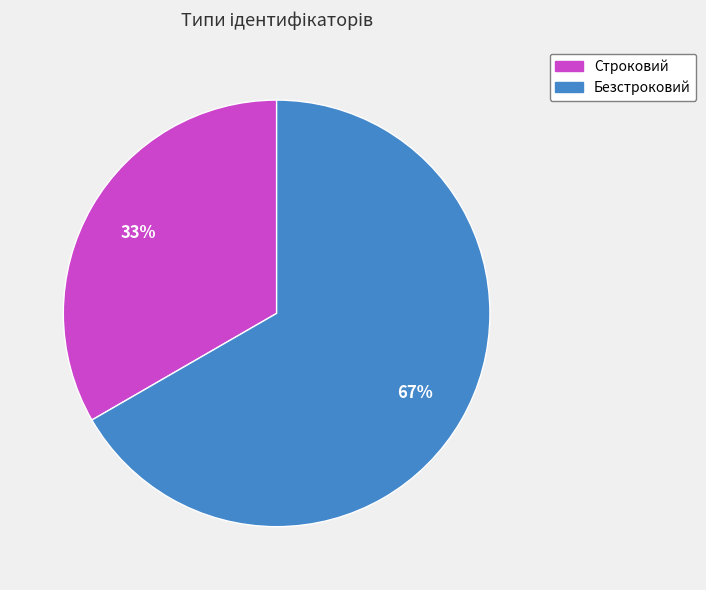

Is the sum of Безстроковий and Строковий greater than half?

Yes